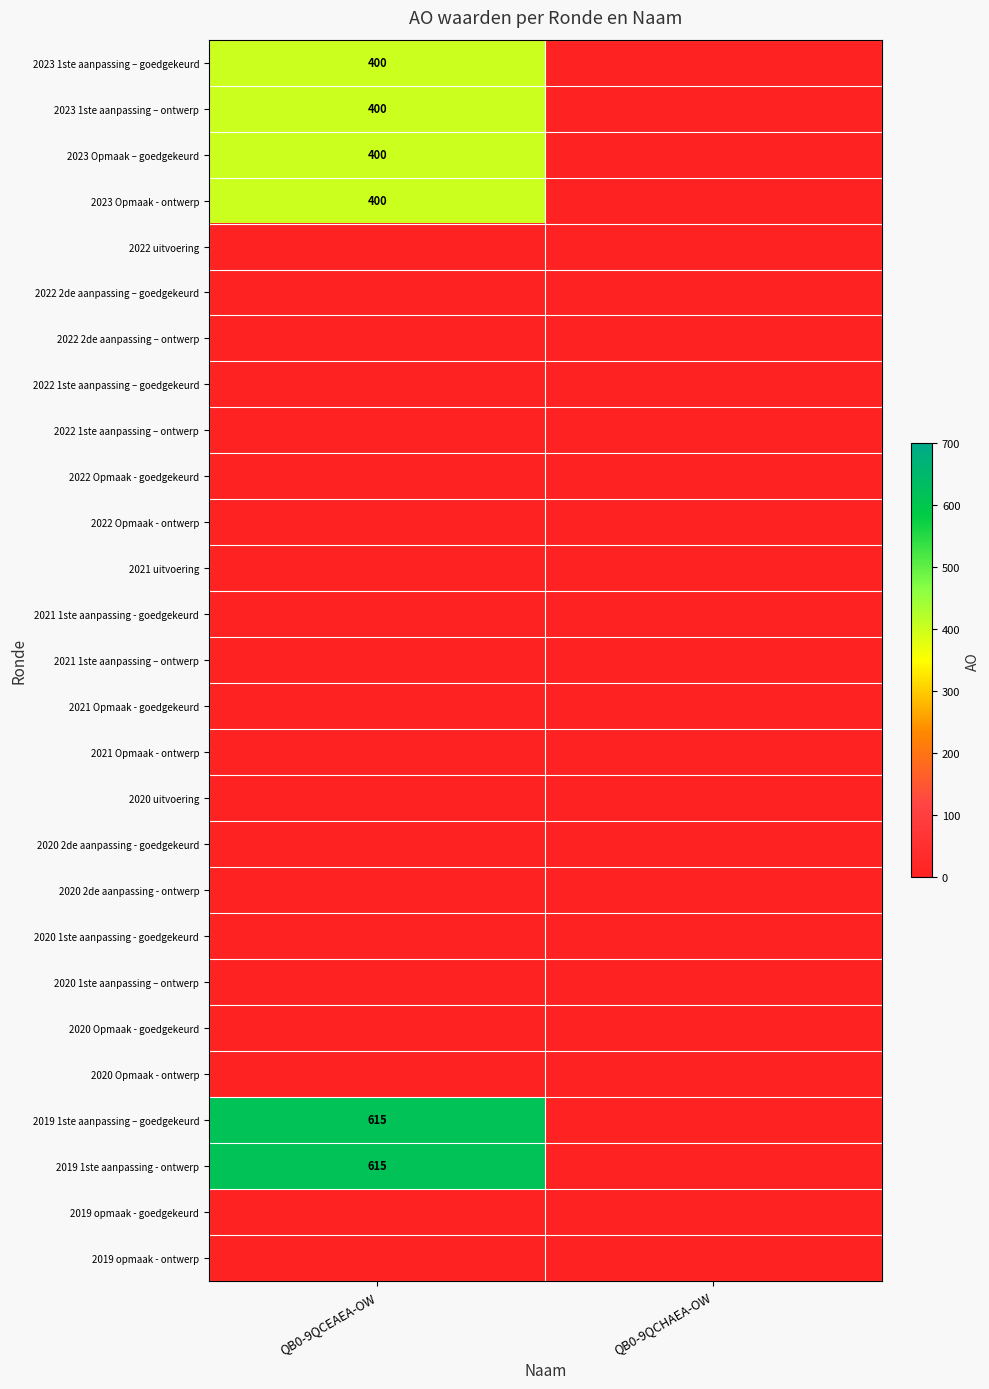

At how many categories does at least one series exceed 213?

1